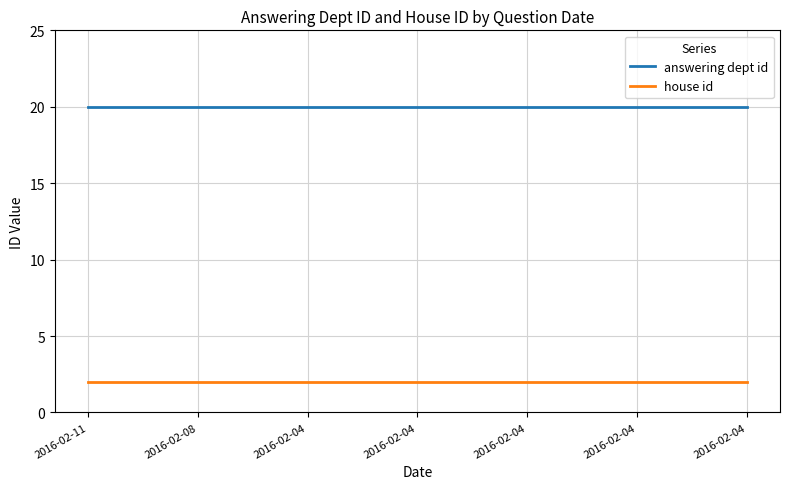

Which category has the highest value across all series?

2016-02-11